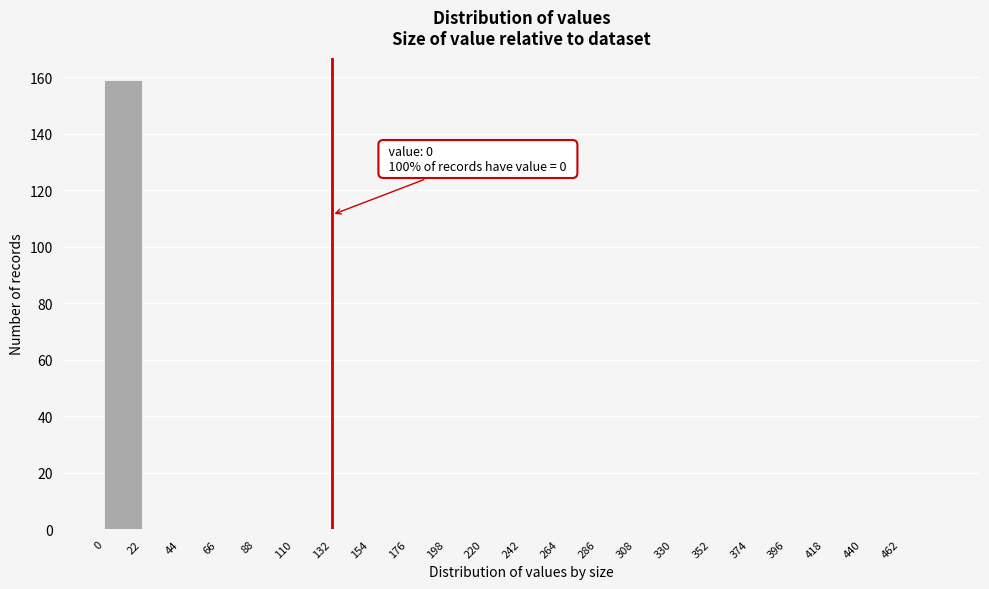

Which range on the x-axis has the tallest bar?

0 to 22